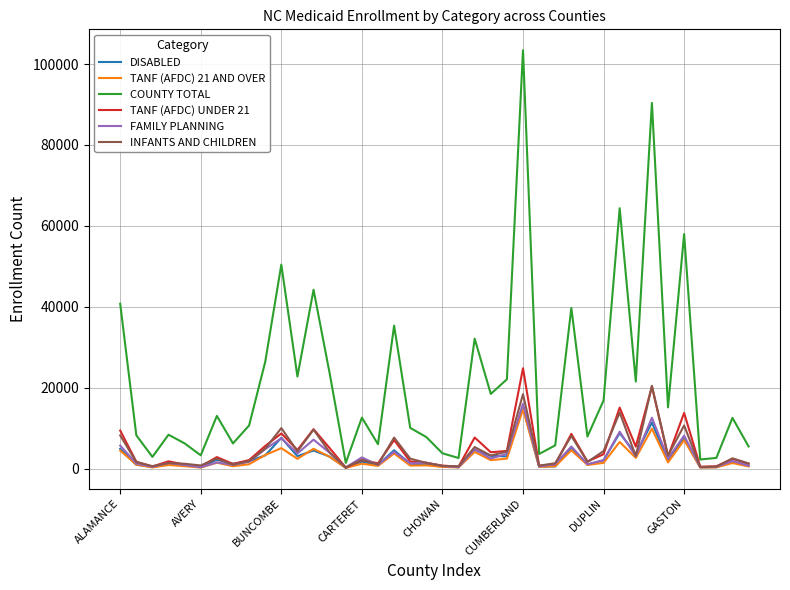

Which series has the largest range (max minus min)?

COUNTY TOTAL